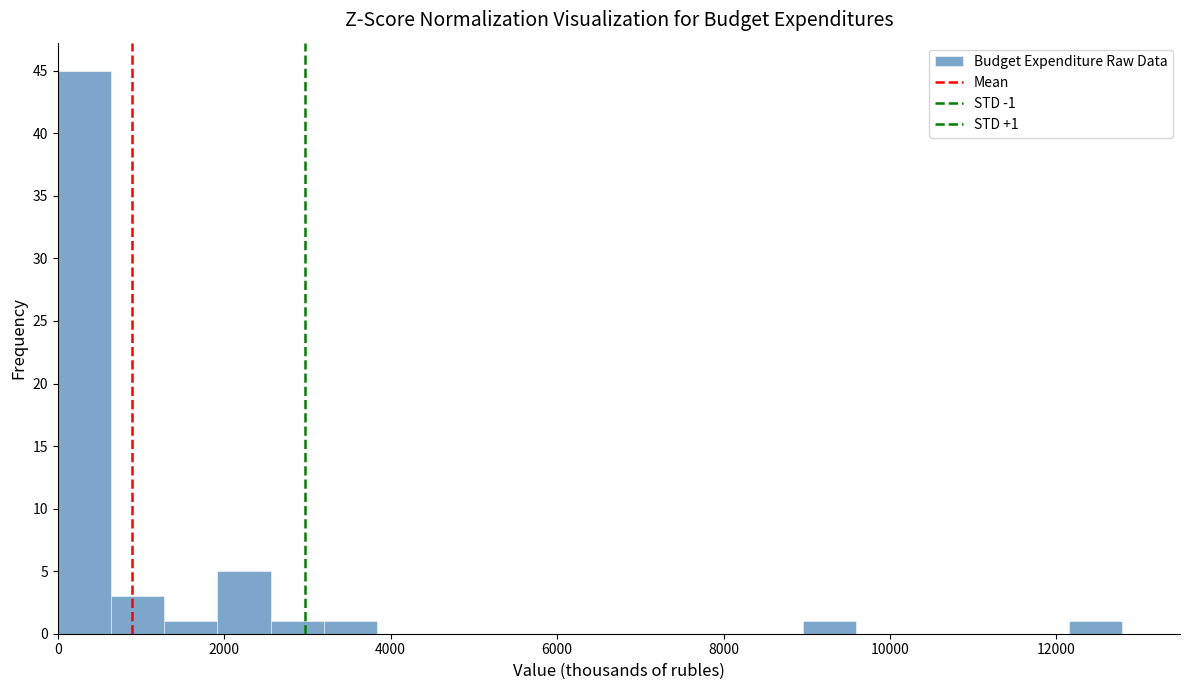

Around what value on the x-axis is the tallest bar? Give the approximate position of its centre, as read against the axis.

400